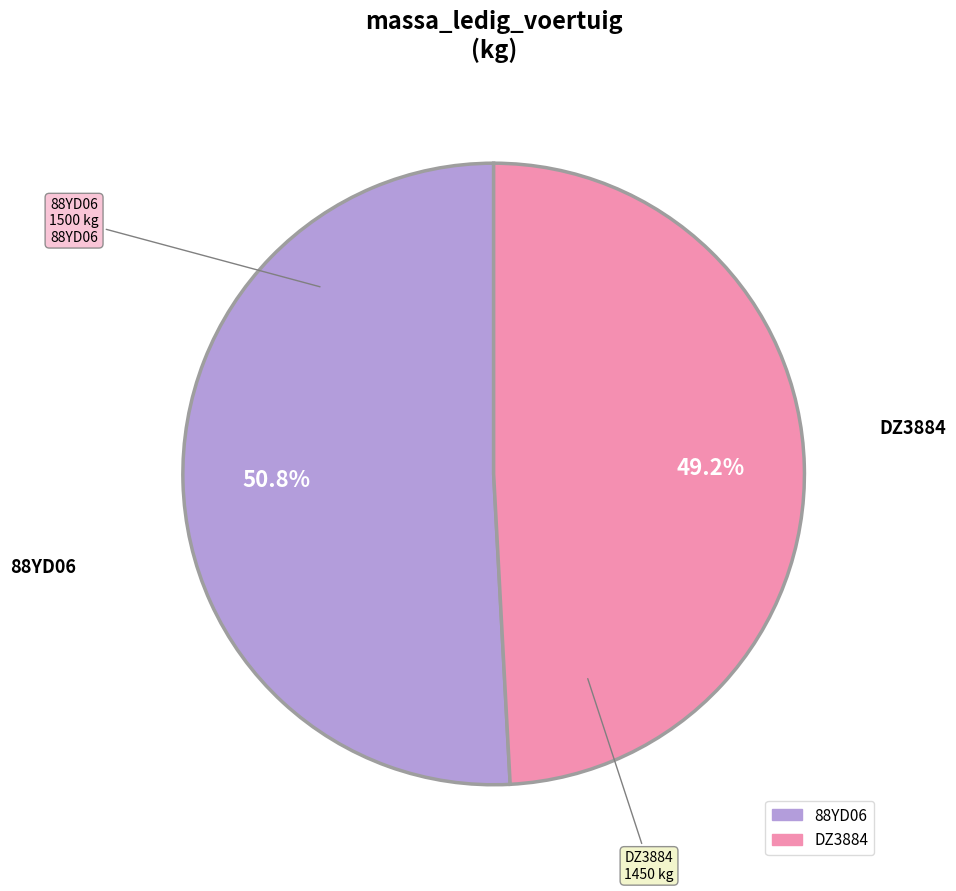

To the nearest percent, what is the average slice percentage?

50%